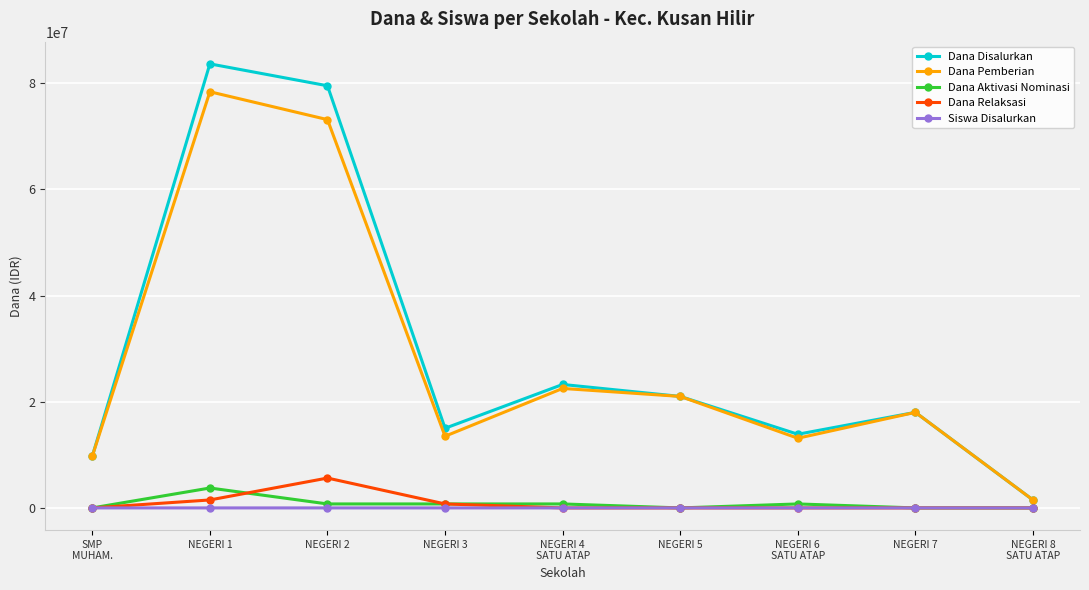

What is the value of the Dana Pemberian point at the 2nd from the left?

78375000